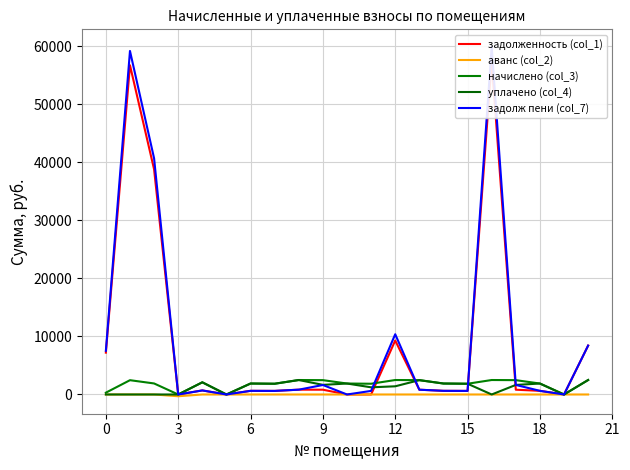

Which category has the highest value in the задолж пени (col_7) series?

16